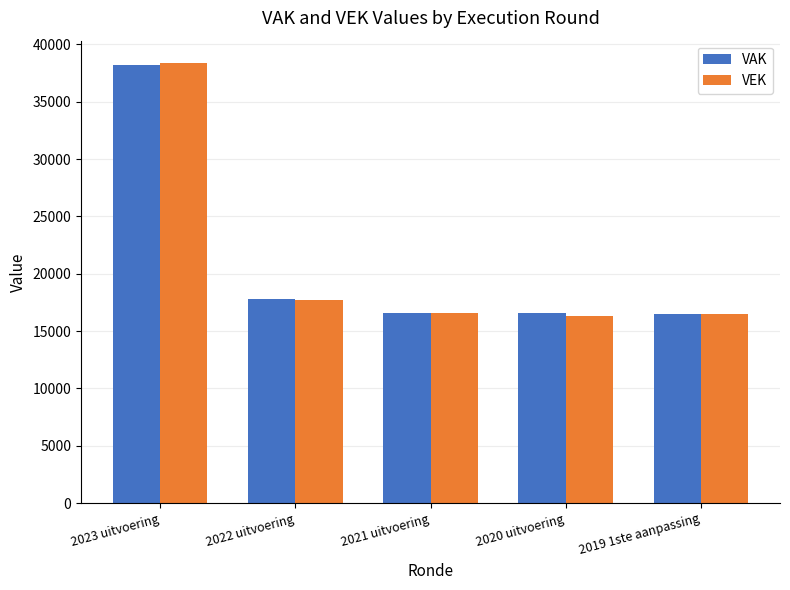

The VEK series shows 8030 at 2021 uitvoering. True or false?

False